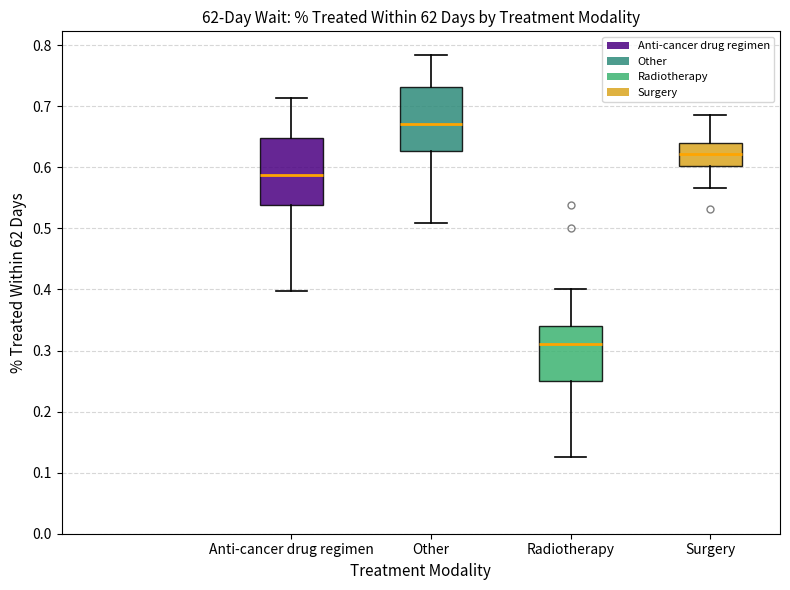

Reading left to right, transcribe this box plot: for each box, give where its median line is, the range the box spans, and where its two whiskers end, as read against the y-axis. The values are not printed on the chart, so give them approximately, as read against the axis.

Anti-cancer drug regimen: median 0.59, box 0.54 to 0.65, whiskers 0.40 to 0.71
Other: median 0.67, box 0.63 to 0.73, whiskers 0.51 to 0.78
Radiotherapy: median 0.31, box 0.25 to 0.34, whiskers 0.13 to 0.40
Surgery: median 0.62, box 0.60 to 0.64, whiskers 0.57 to 0.69